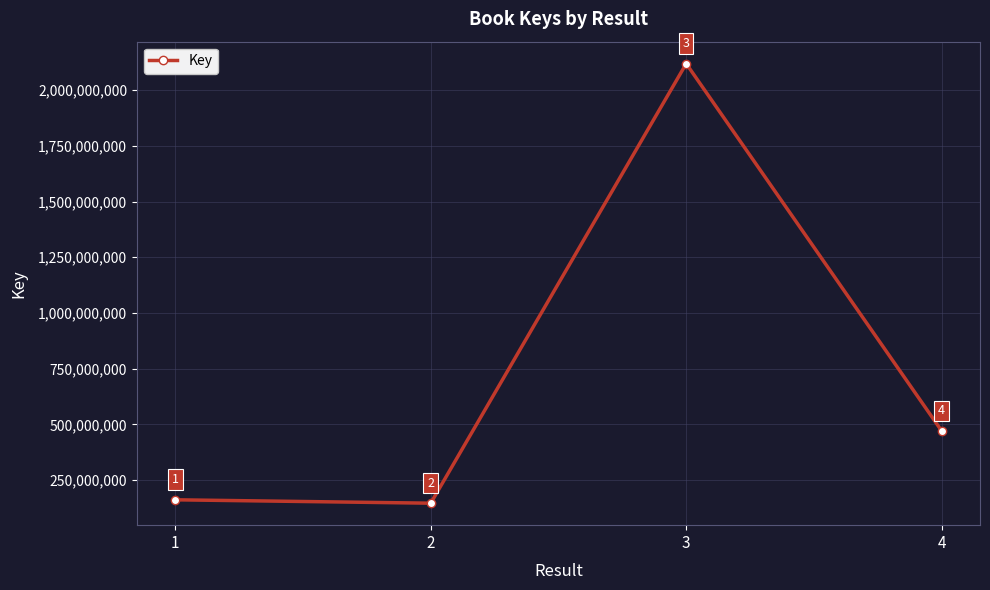

Reading left to right, transcribe all the data shown in this chart.

1=161975482	2=146779241	3=2118777413	4=470877663